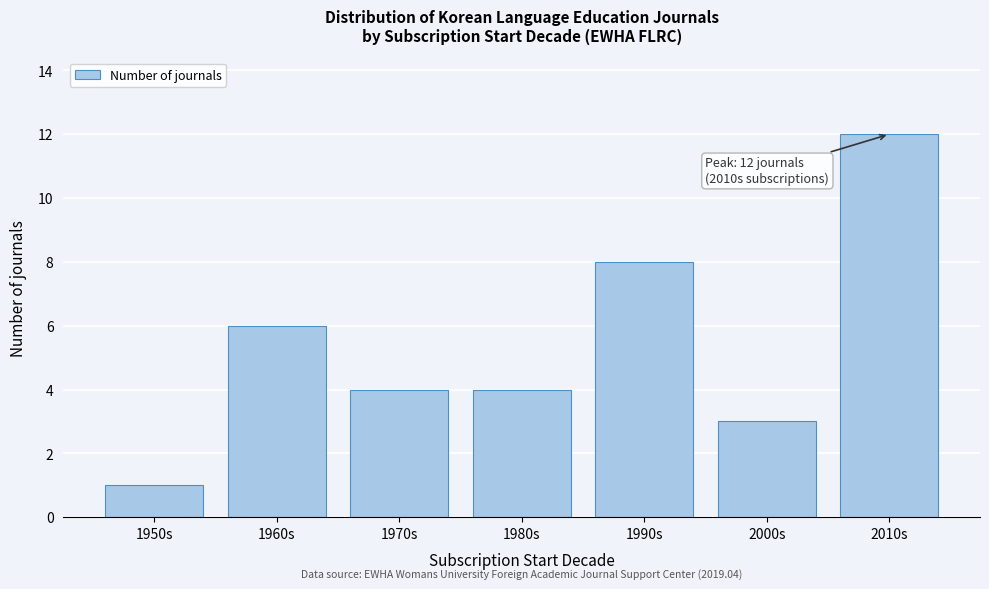

Reading left to right, what are all the values shown in this chart?

1950s=1	1960s=6	1970s=4	1980s=4	1990s=8	2000s=3	2010s=12